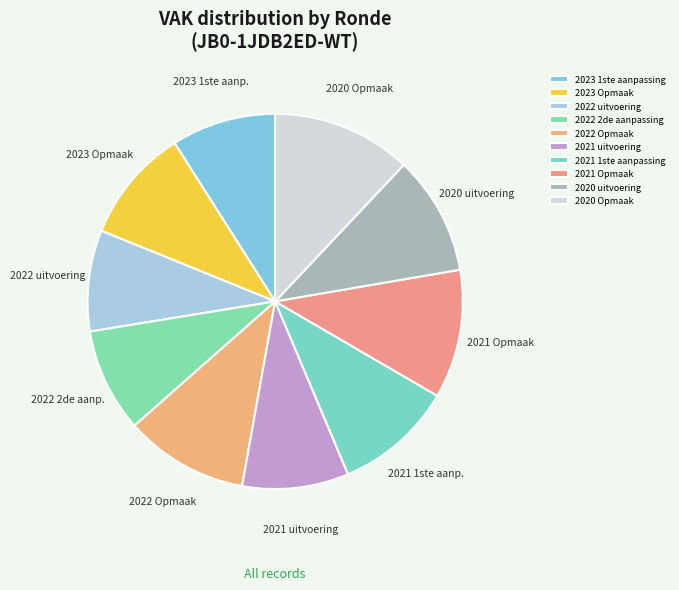

Combined, what portion of the pie is 2022 Opmaak and 2021 Opmaak?

21.8%